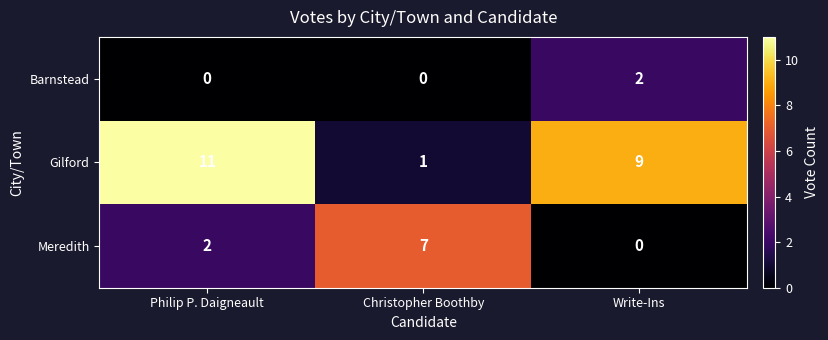

The value of Gilford at Philip P. Daigneault is 16. True or false?

False